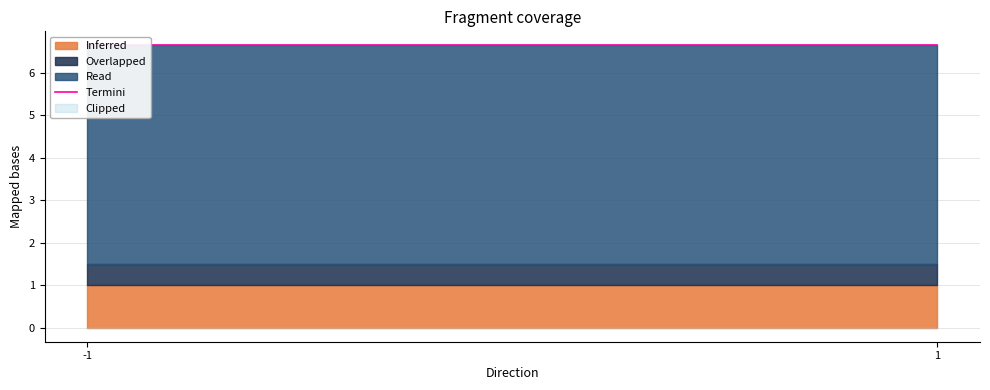

Which label corresponds to the largest value in the chart?

1